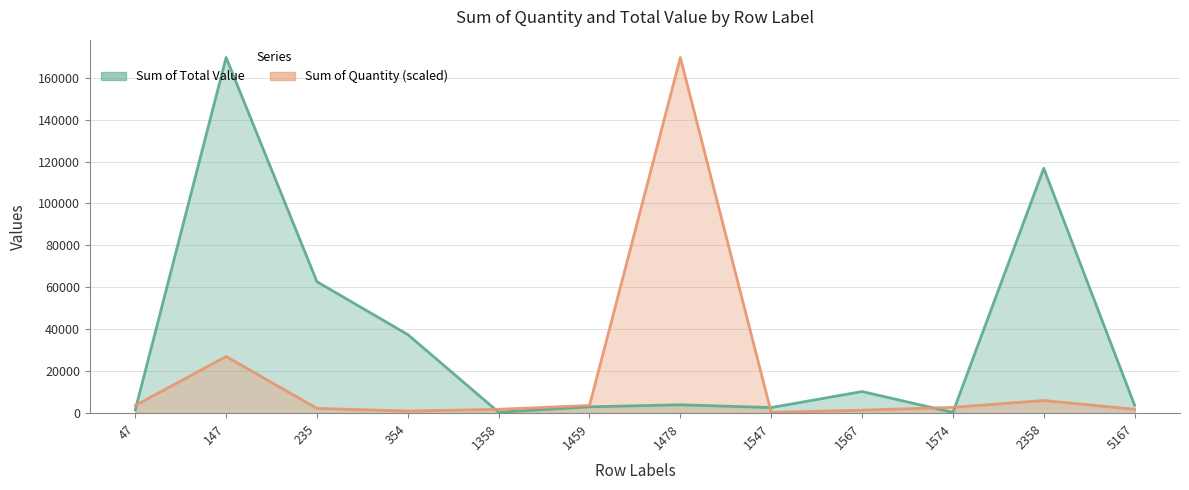

What is the highest value of the Sum of Total Value series?

169637.0